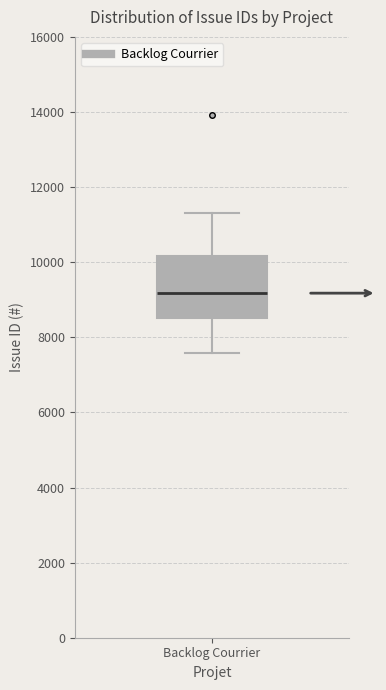

Where is the upper edge of the box for Backlog Courrier on the y-axis? The values are not printed on the chart, so give them approximately, as read against the axis.

10200